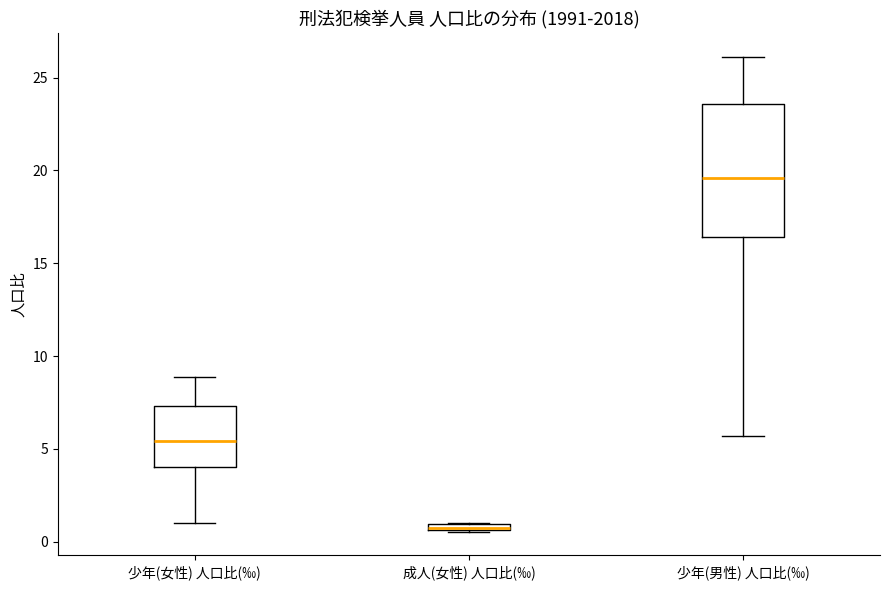

Which box has the highest median line?

少年(男性) 人口比(‰)